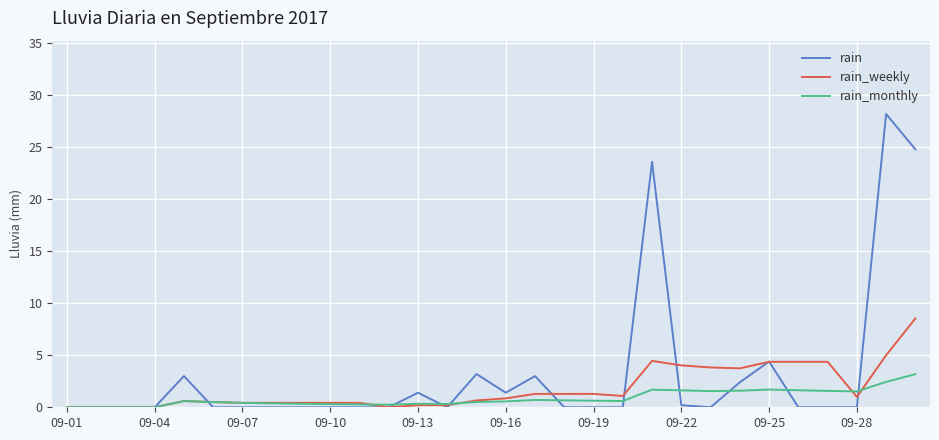

True or false: rain_monthly has more than 1 points higher than both neighbors.

True